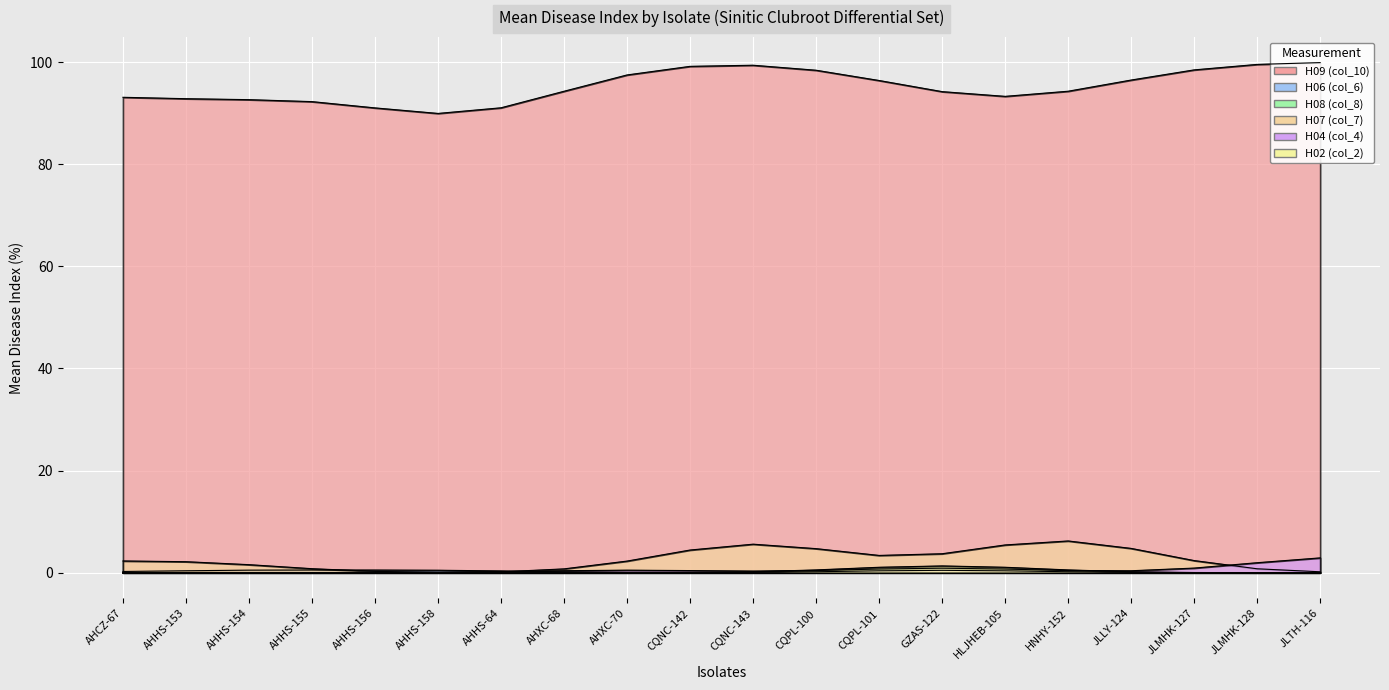

What is the sum of all H02 (col_2) values?

5.0